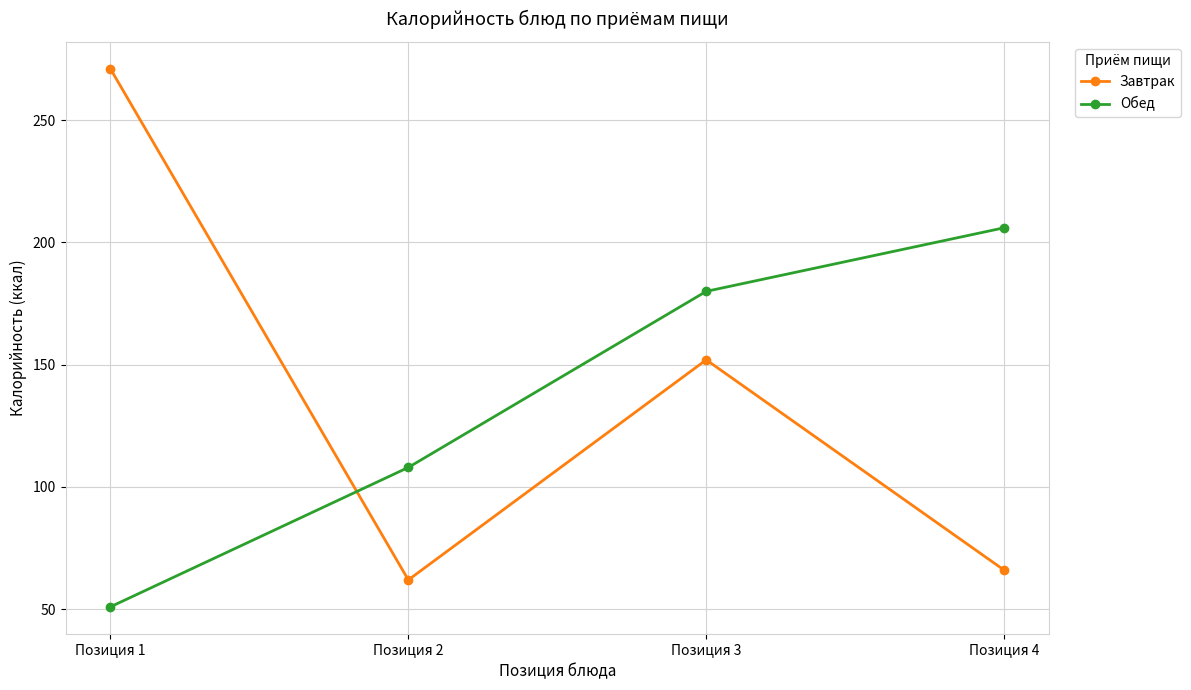

What is the minimum value shown in the chart?

51